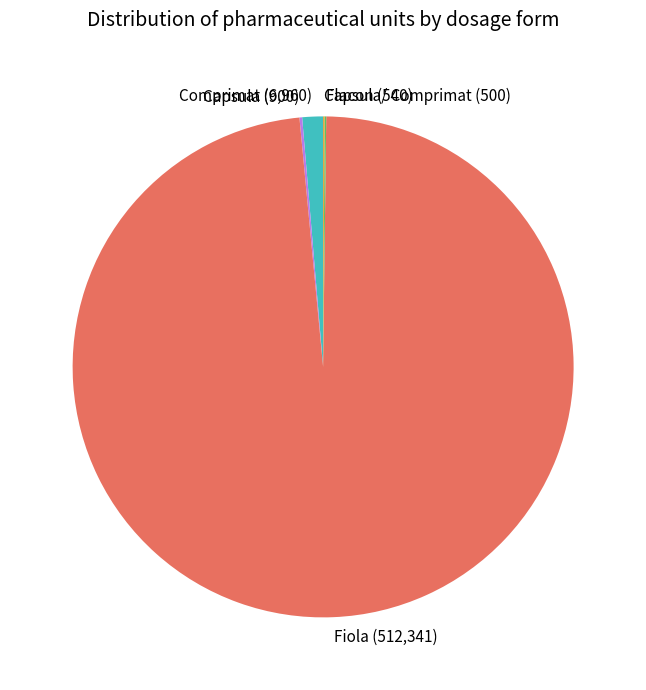

Which slice is the largest?

Fiola (512,341)